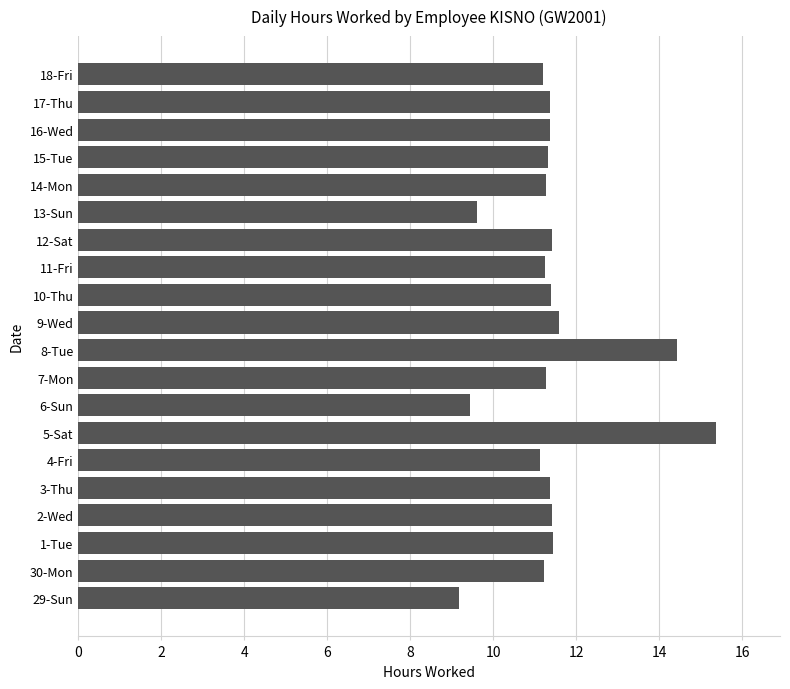

What is the difference between the second highest and second lowest values?

5.0